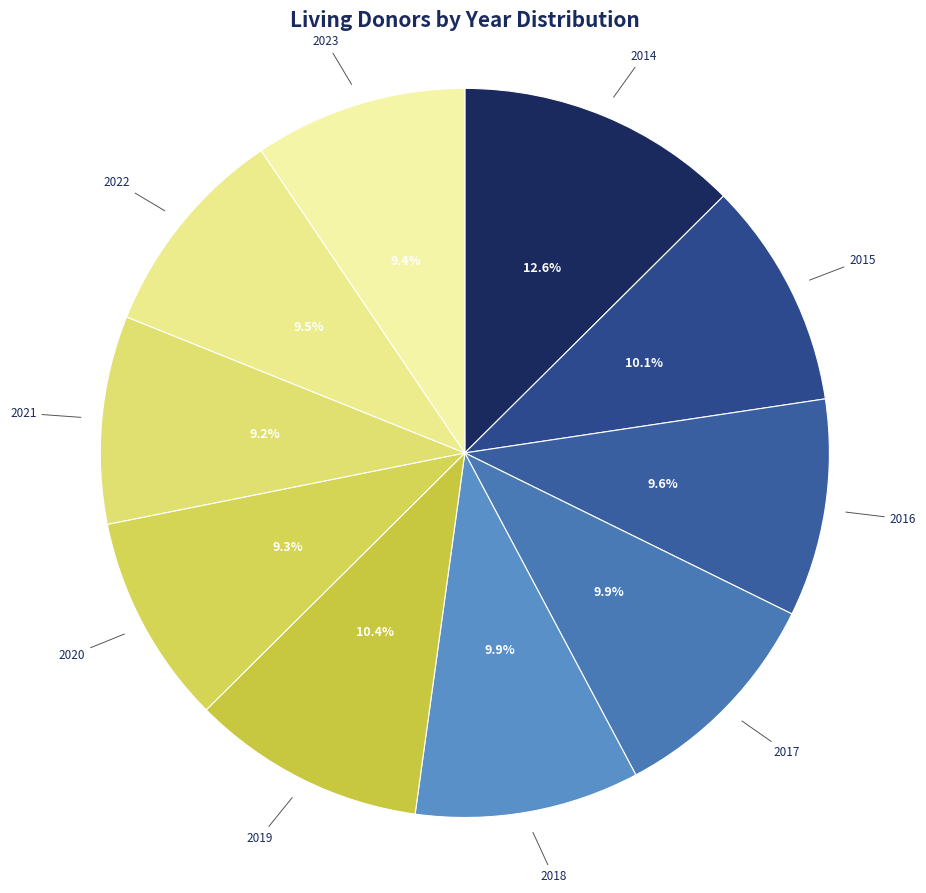

What is the largest slice in the pie chart?

2014